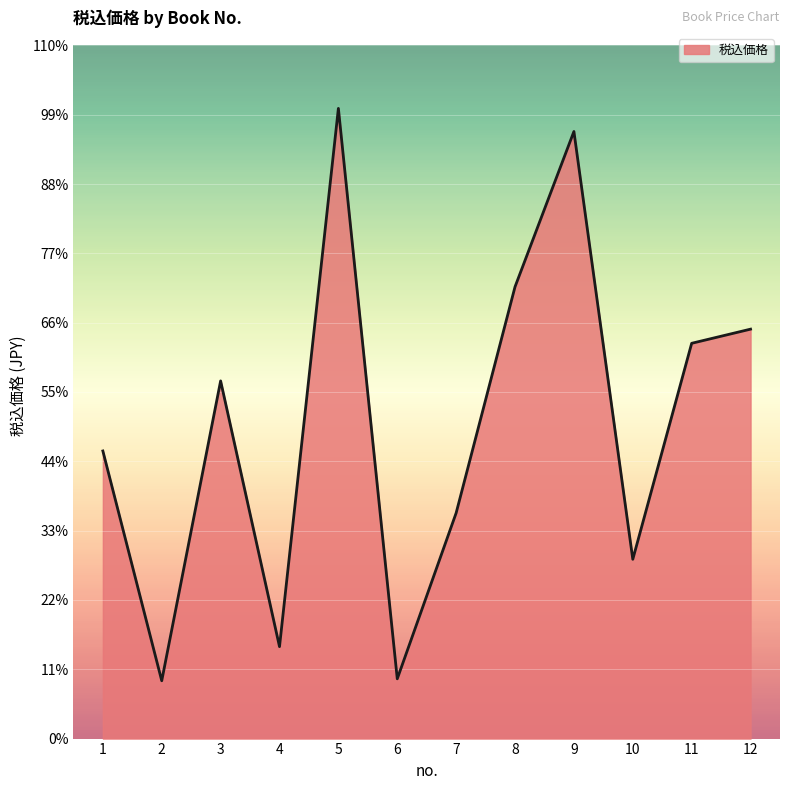

The chart shows a value of 30145 at 12. True or false?

True